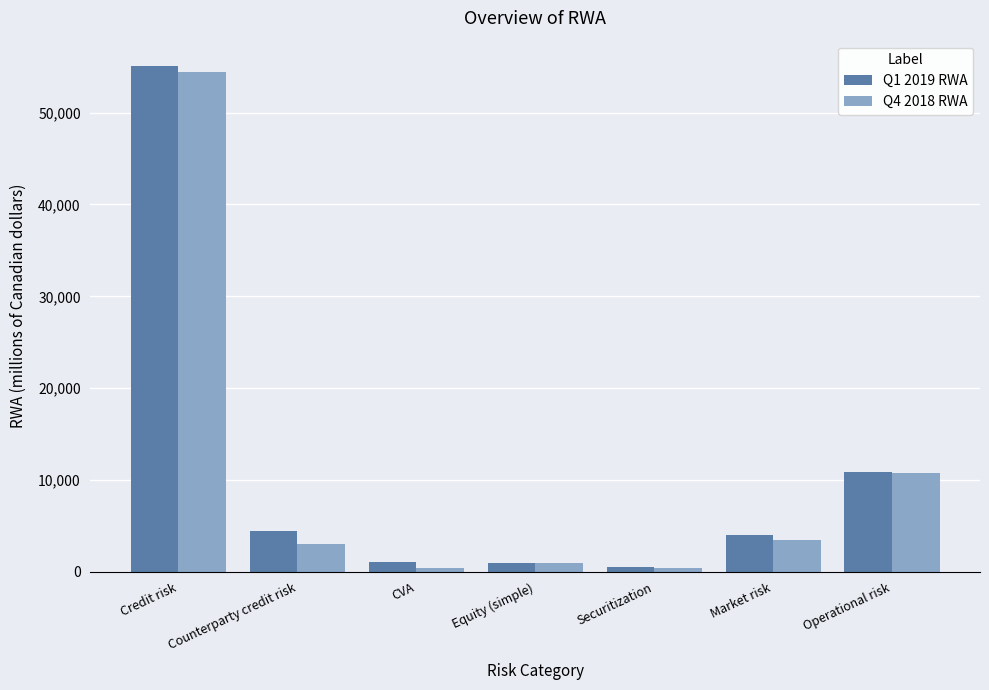

True or false: Q1 2019 RWA has a value of 468 at Securitization.

True